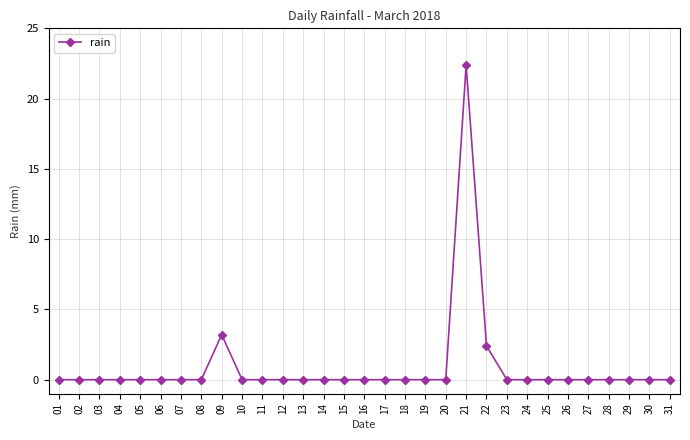

True or false: the data shows 0.0 at 19.

True